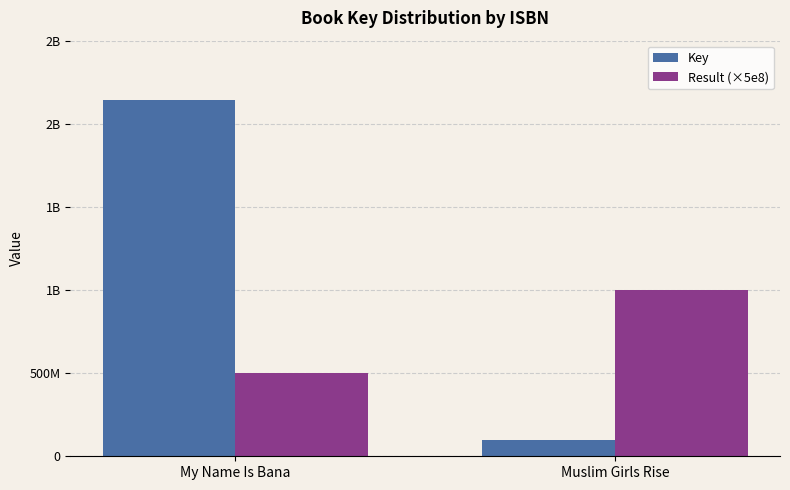

What are all the series names shown in the legend?

Key, Result (×5e8)